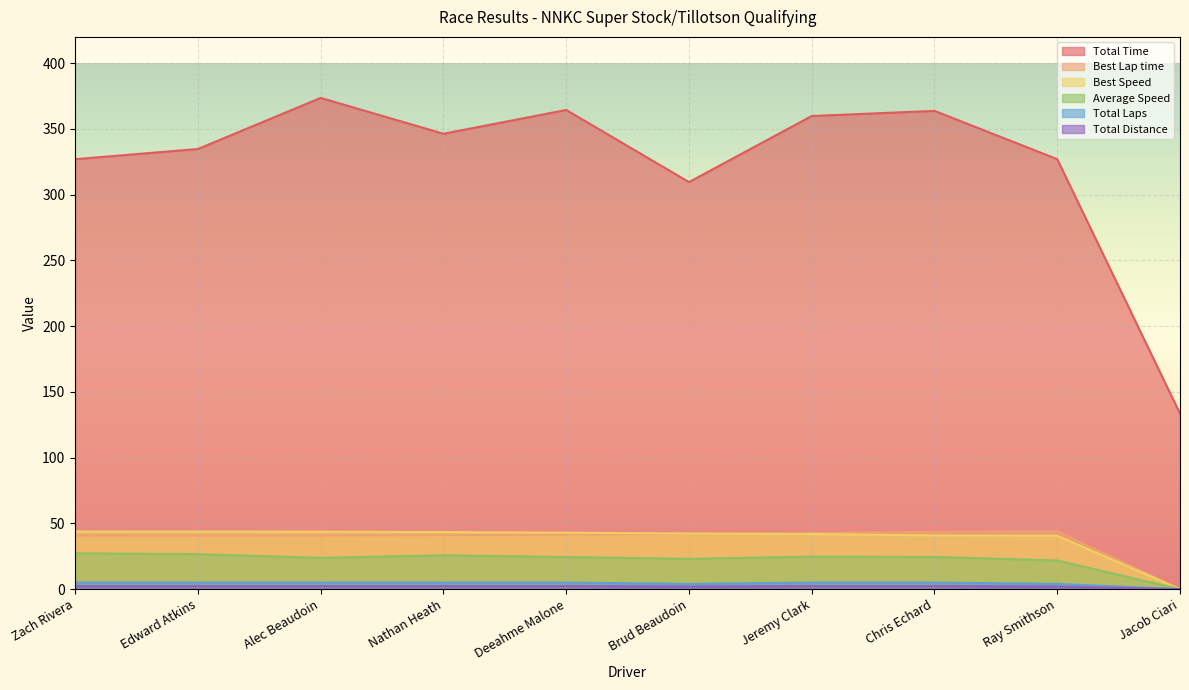

Reading right to left, list all the values displayed in this chart.

Total Time: 133.5	327.0	363.7	359.8	309.6	364.4	346.3	373.6	334.8	327.0
Best Lap time: 0.0	43.9	43.6	42.5	42.1	41.5	41.0	40.8	40.7	40.6
Best Speed: 0.0	40.6	40.9	41.9	42.3	42.9	43.4	43.7	43.8	43.9
Average Speed: 0.0	21.8	24.5	24.8	23.0	24.4	25.7	23.8	26.6	27.2
Total Laps: 0.0	4.0	5.0	5.0	4.0	5.0	5.0	5.0	5.0	5.0
Total Distance: 0.0	2.0	2.5	2.5	2.0	2.5	2.5	2.5	2.5	2.5